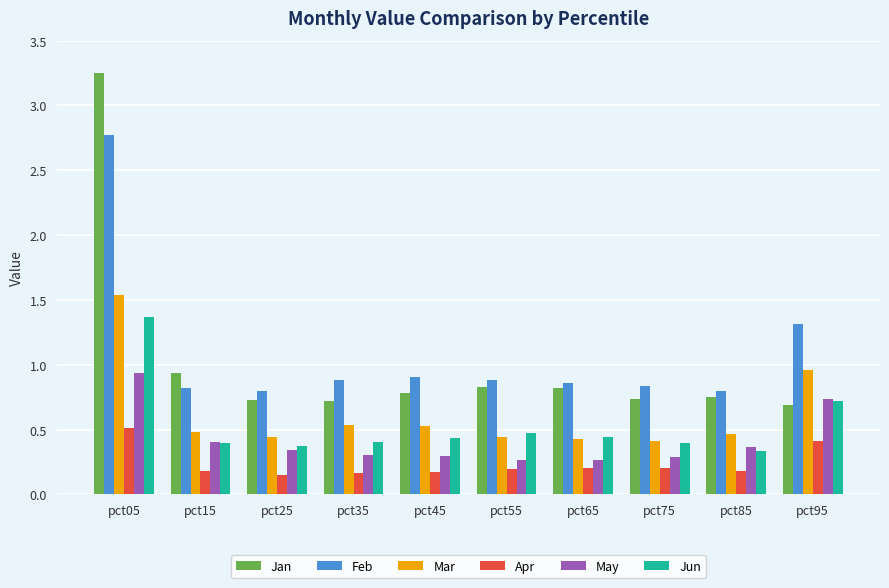

Is it true that Feb equals 0.9 at pct55?

True